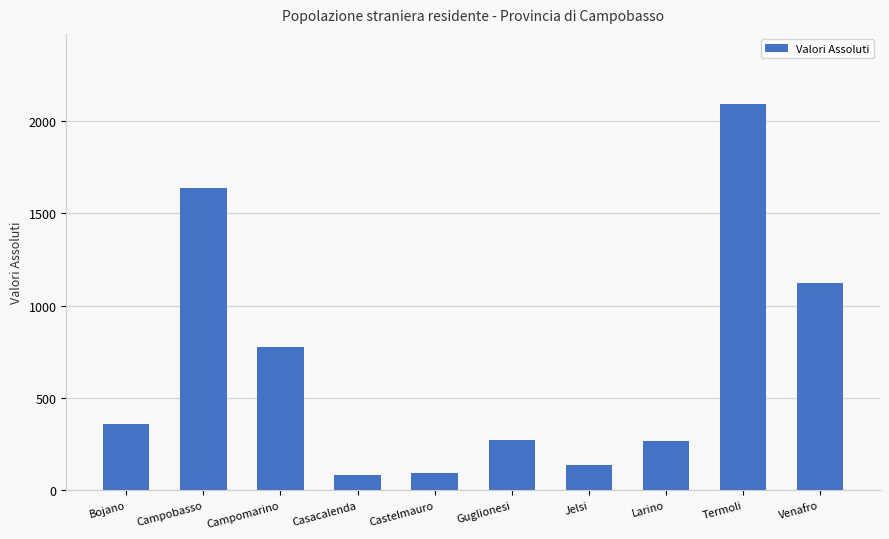

The chart shows a value of 460 at Termoli. True or false?

False